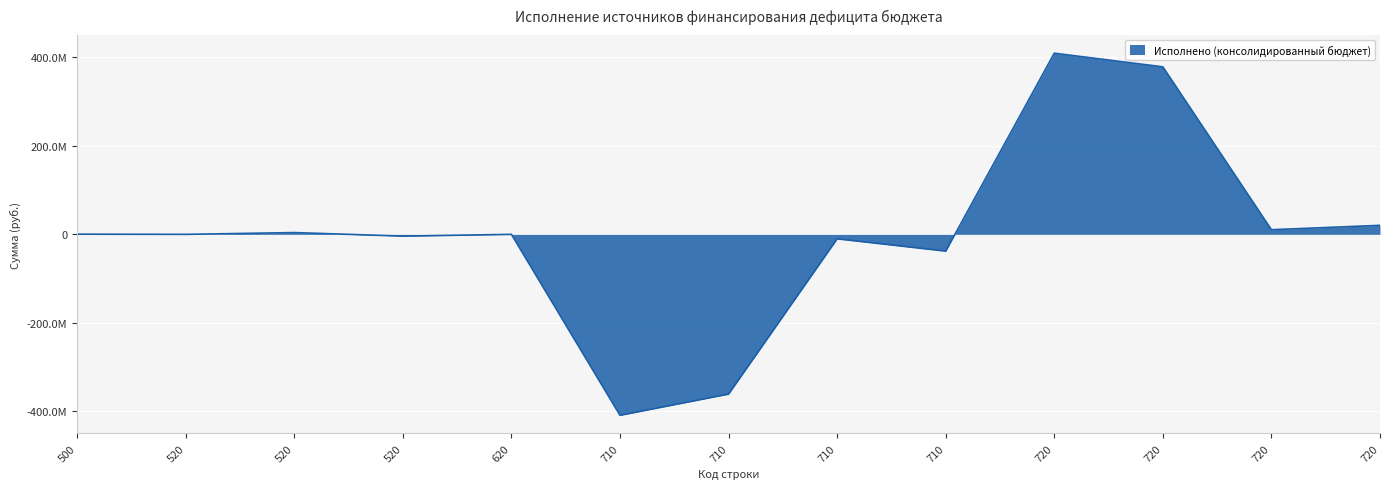

Rank the categories by value from highest to lowest.

720, 720, 720, 720, 520, 500, 520, 620, 520, 710, 710, 710, 710